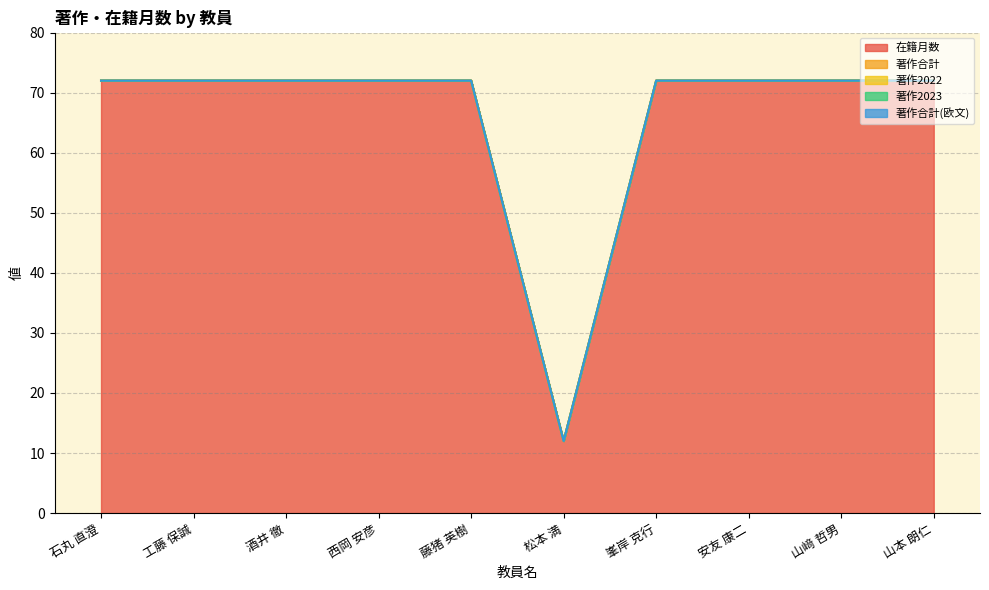

List the series in order of their peak value, lowest first.

著作合計, 著作2022, 著作2023, 著作合計(欧文), 在籍月数